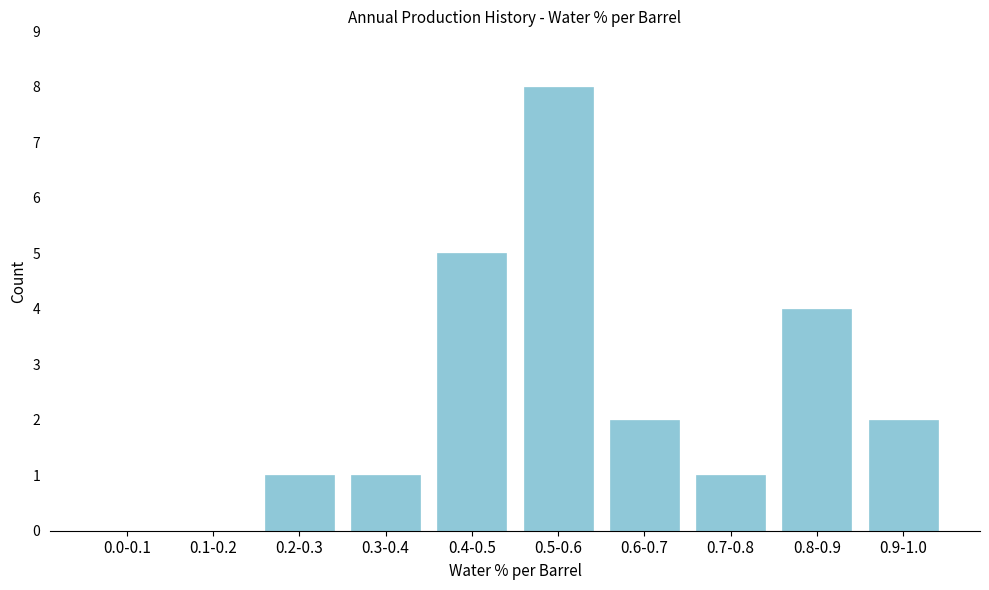

Reading left to right, what are all the values shown in this chart?

0.0-0.1=0	0.1-0.2=0	0.2-0.3=1	0.3-0.4=1	0.4-0.5=5	0.5-0.6=8	0.6-0.7=2	0.7-0.8=1	0.8-0.9=4	0.9-1.0=2